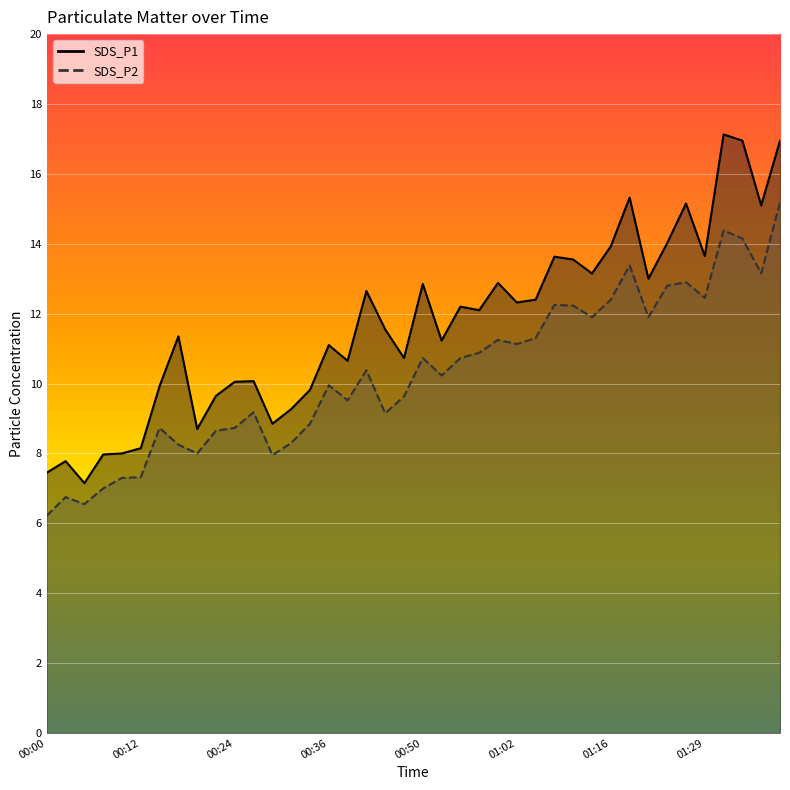

Rank the categories by SDS_P1 value from highest to lowest.

01:31, 01:34, 01:39, 01:18, 01:26, 01:37, 01:24, 01:16, 01:29, 01:07, 01:10, 01:13, 01:21, 01:00, 00:50, 00:41, 01:05, 01:02, 00:55, 00:57, 00:44, 00:17, 00:52, 00:36, 00:47, 00:39, 00:27, 00:24, 00:14, 00:34, 00:22, 00:31, 00:29, 00:19, 00:12, 00:10, 00:07, 00:02, 00:00, 00:05